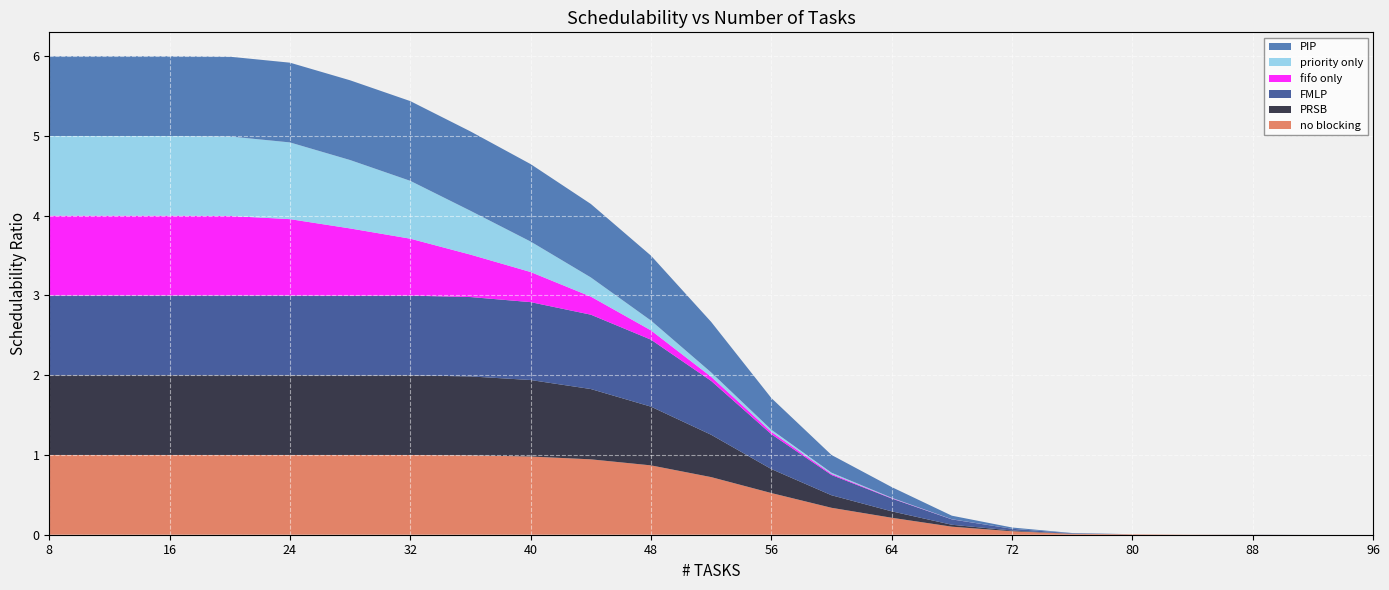

Reading left to right, transcribe all the data shown in this chart.

no blocking: 1.0	1.0	1.0	1.0	1.0	1.0	1.0	1.0	1.0	0.9	0.9	0.7	0.5	0.3	0.2	0.1	0.0	0.0	0.0	0.0	0.0	0.0	0.0
PRSB: 1.0	1.0	1.0	1.0	1.0	1.0	1.0	1.0	1.0	0.9	0.7	0.5	0.3	0.2	0.1	0.0	0.0	0.0	0.0	0.0	0.0	0.0	0.0
FMLP: 1.0	1.0	1.0	1.0	1.0	1.0	1.0	1.0	1.0	0.9	0.8	0.7	0.4	0.3	0.2	0.1	0.0	0.0	0.0	0.0	0.0	0.0	0.0
fifo only: 1.0	1.0	1.0	1.0	1.0	0.8	0.7	0.5	0.4	0.2	0.1	0.1	0.0	0.0	0.0	0.0	0.0	0.0	0.0	0.0	0.0	0.0	0.0
priority only: 1.0	1.0	1.0	1.0	1.0	0.9	0.7	0.5	0.4	0.2	0.1	0.1	0.0	0.0	0.0	0.0	0.0	0.0	0.0	0.0	0.0	0.0	0.0
PIP: 1.0	1.0	1.0	1.0	1.0	1.0	1.0	1.0	1.0	0.9	0.8	0.6	0.4	0.2	0.1	0.0	0.0	0.0	0.0	0.0	0.0	0.0	0.0